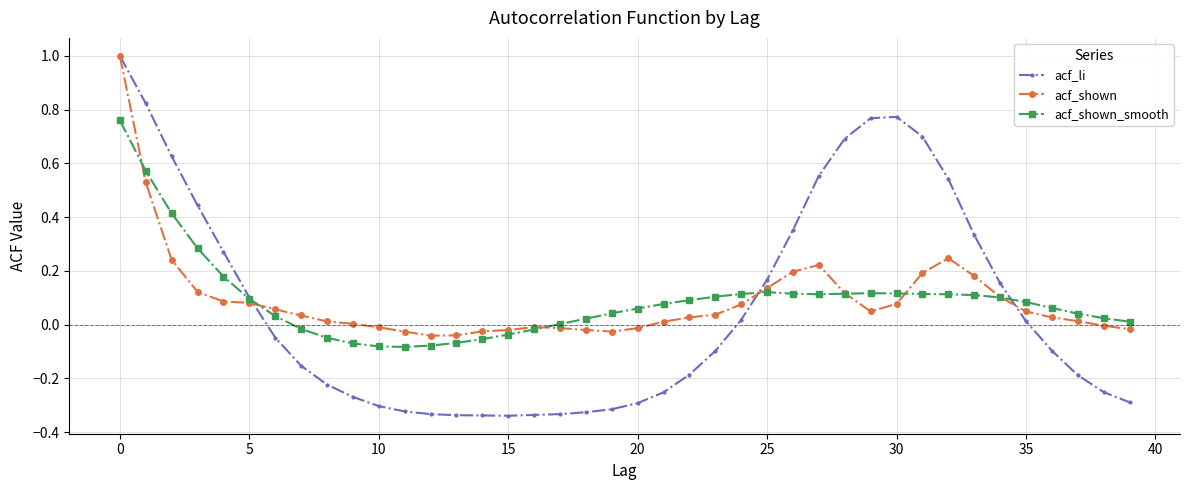

True or false: acf_shown has more than 2 points higher than both neighbors.

True